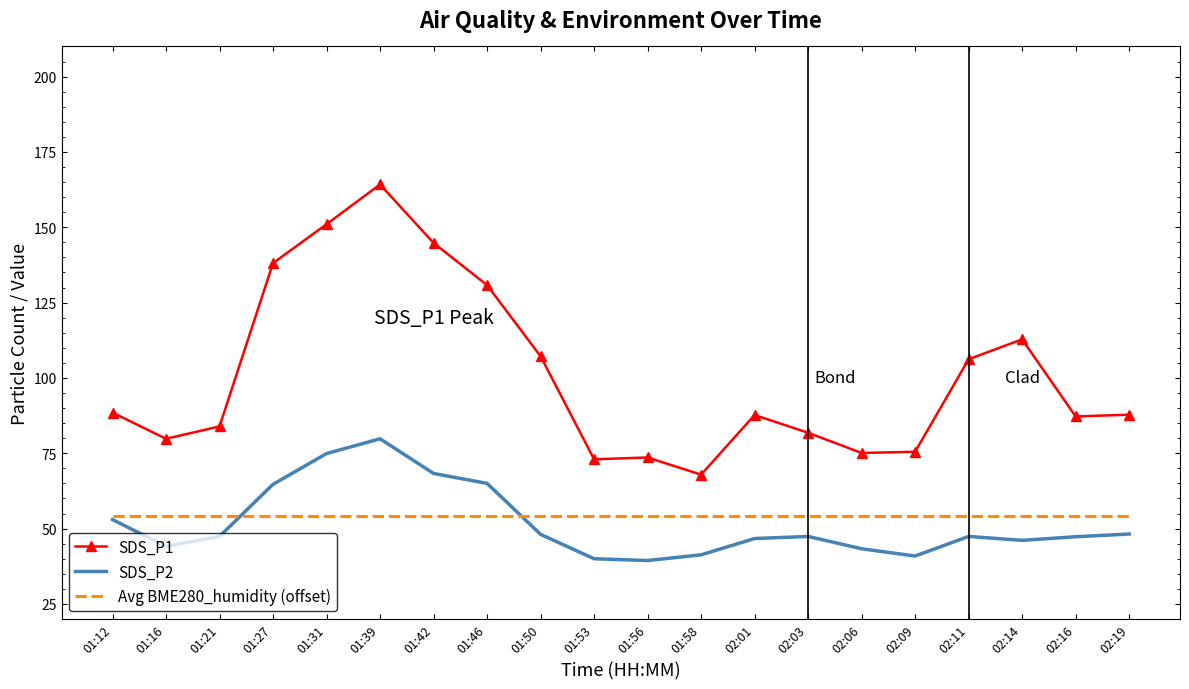

The value of Avg BME280_humidity (offset) at 02:16 is 37.0. True or false?

False